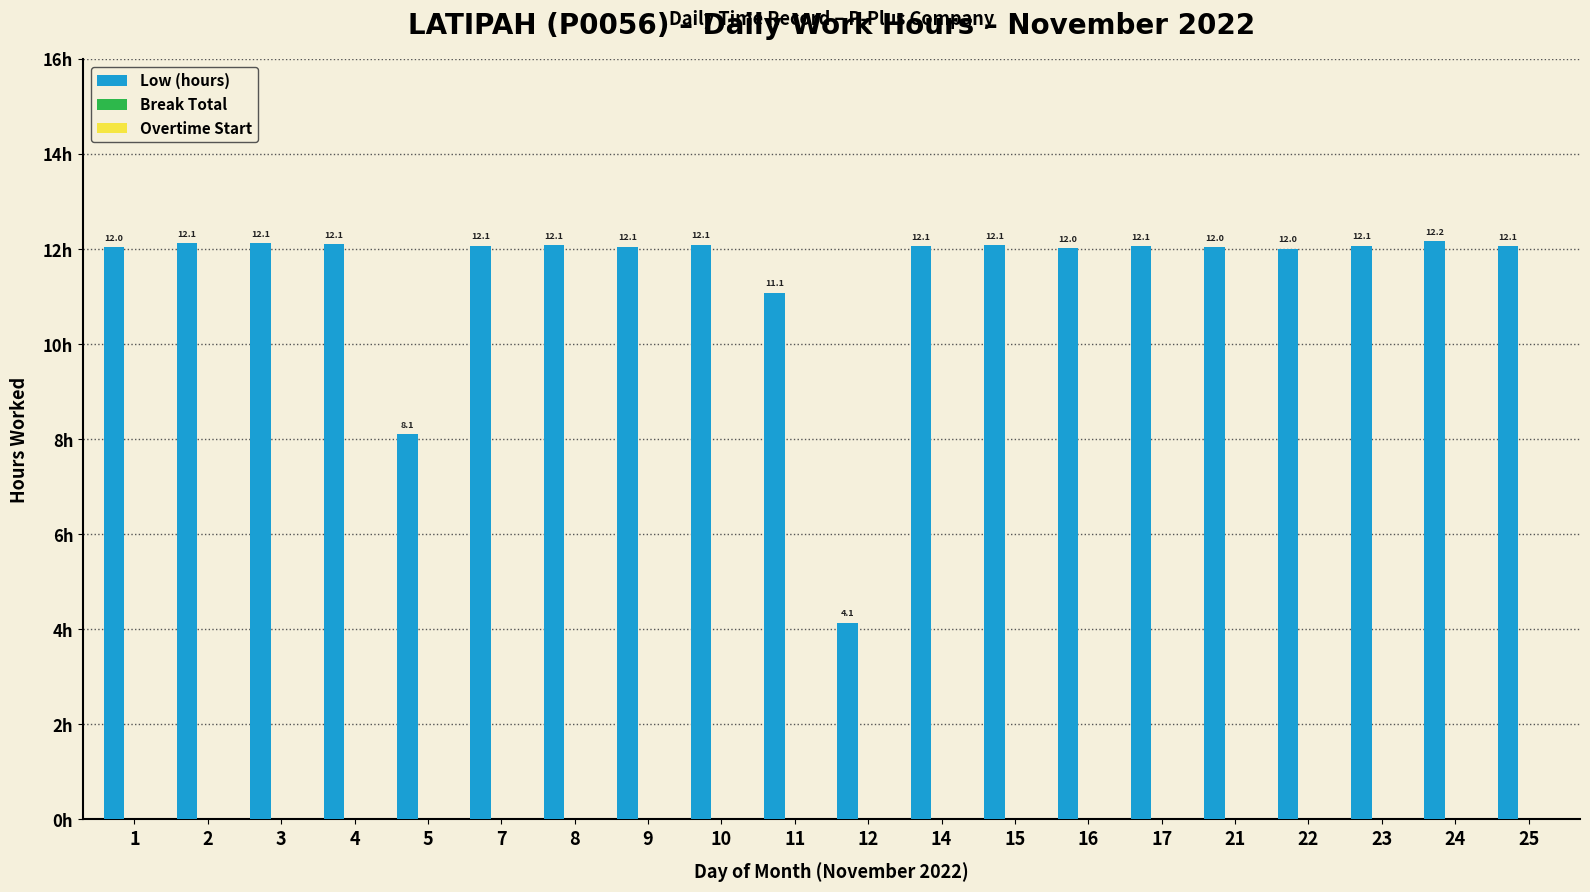

Count the number of data series in this chart.

1